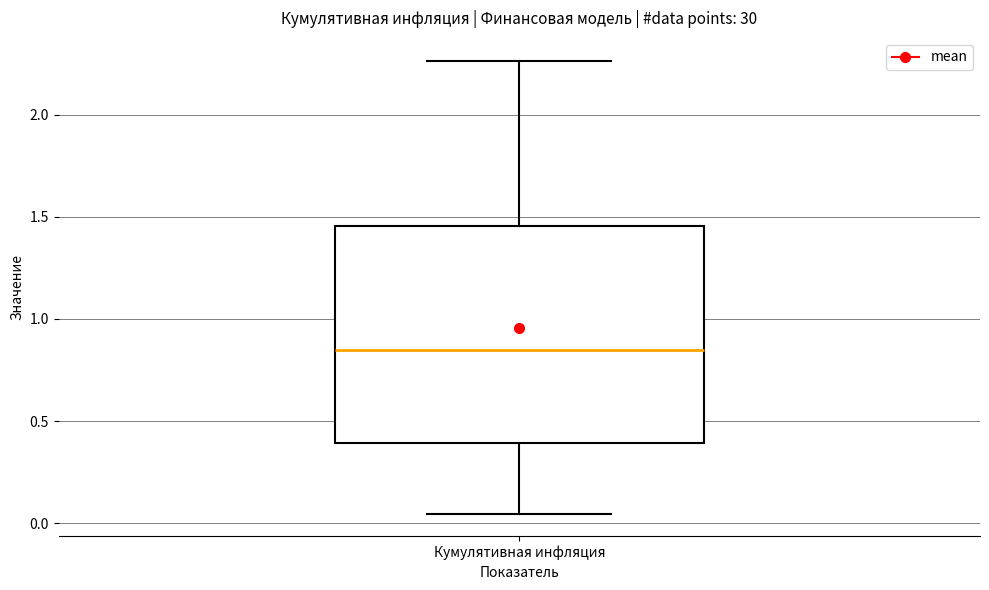

Where does the lower whisker of the box for Кумулятивная инфляция end on the y-axis? The values are not printed on the chart, so give them approximately, as read against the axis.

0.05